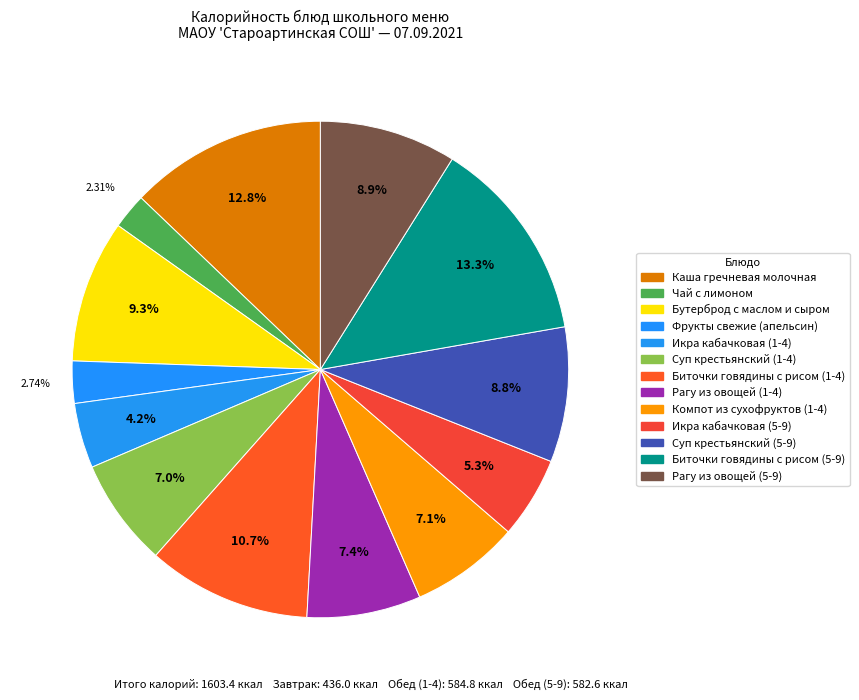

Is Икра кабачковая (1-4) the majority of the pie?

No